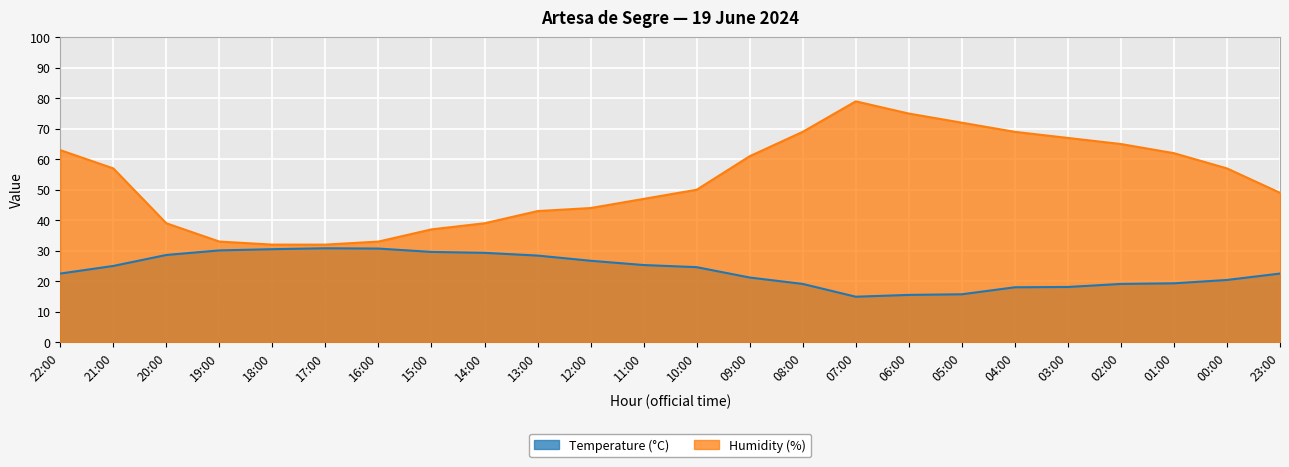

Does the chart display data point markers on the line(s)?

No